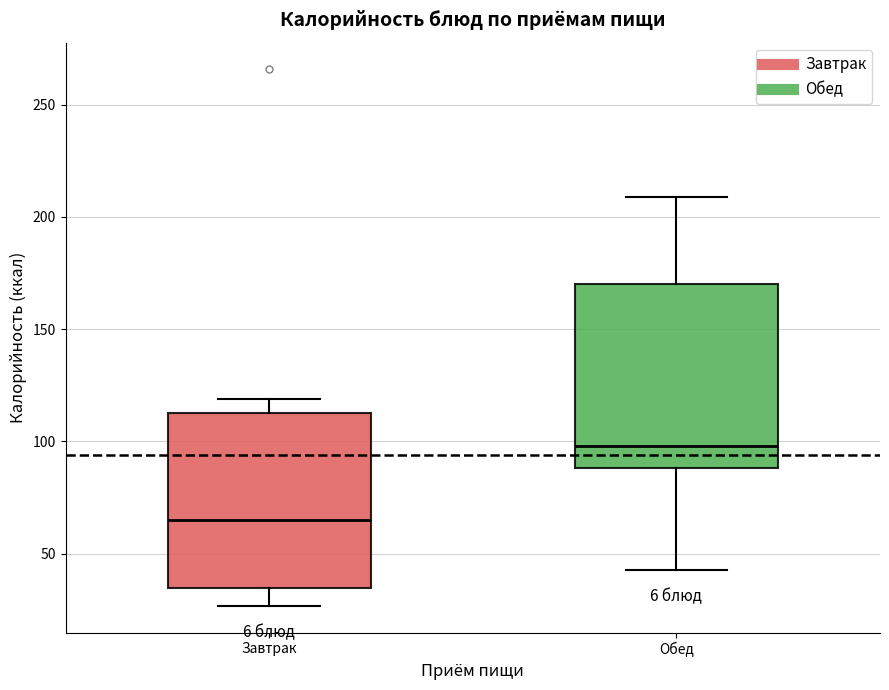

Reading left to right, read every box against the y-axis: the position of its median line, the range the box covers, and the ends of its whiskers. The values are not printed on the chart, so give them approximately, as read against the axis.

Завтрак: median 65, box 35 to 110, whiskers 25 to 120
Обед: median 100, box 90 to 170, whiskers 45 to 210